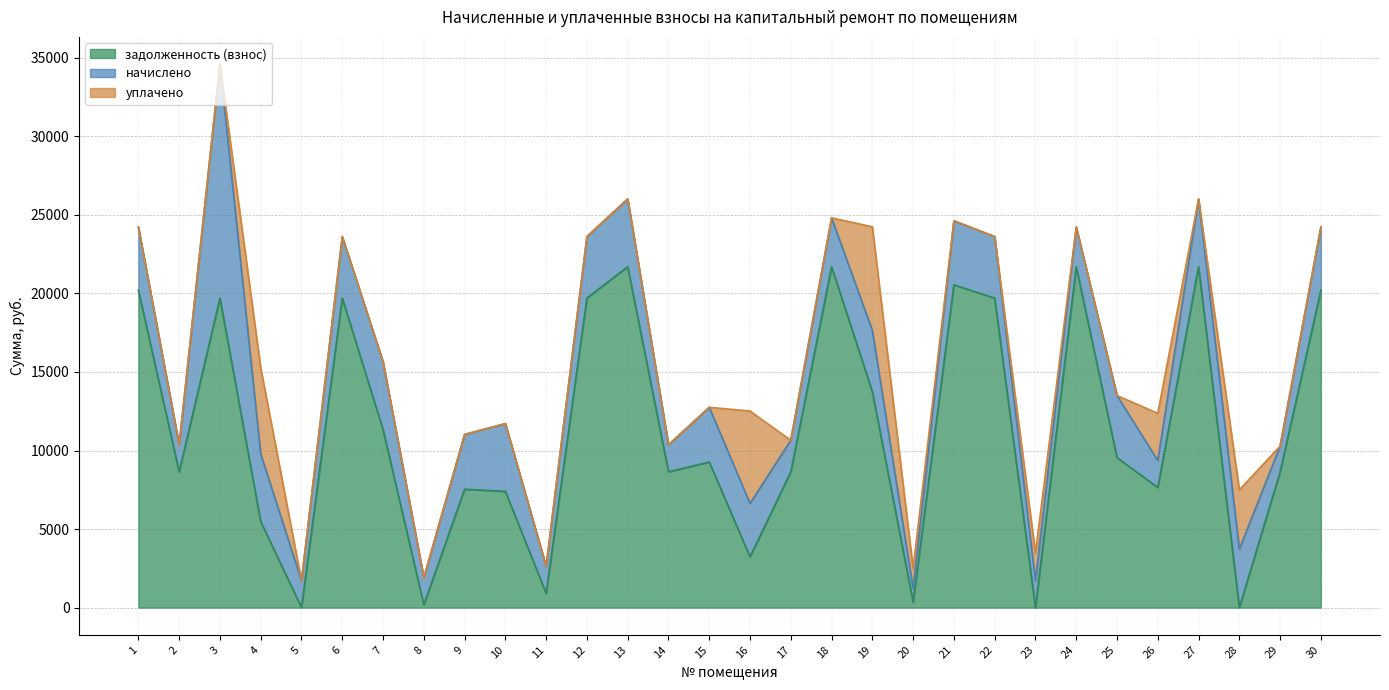

True or false: уплачено has more than 2 interior local peaks.

True